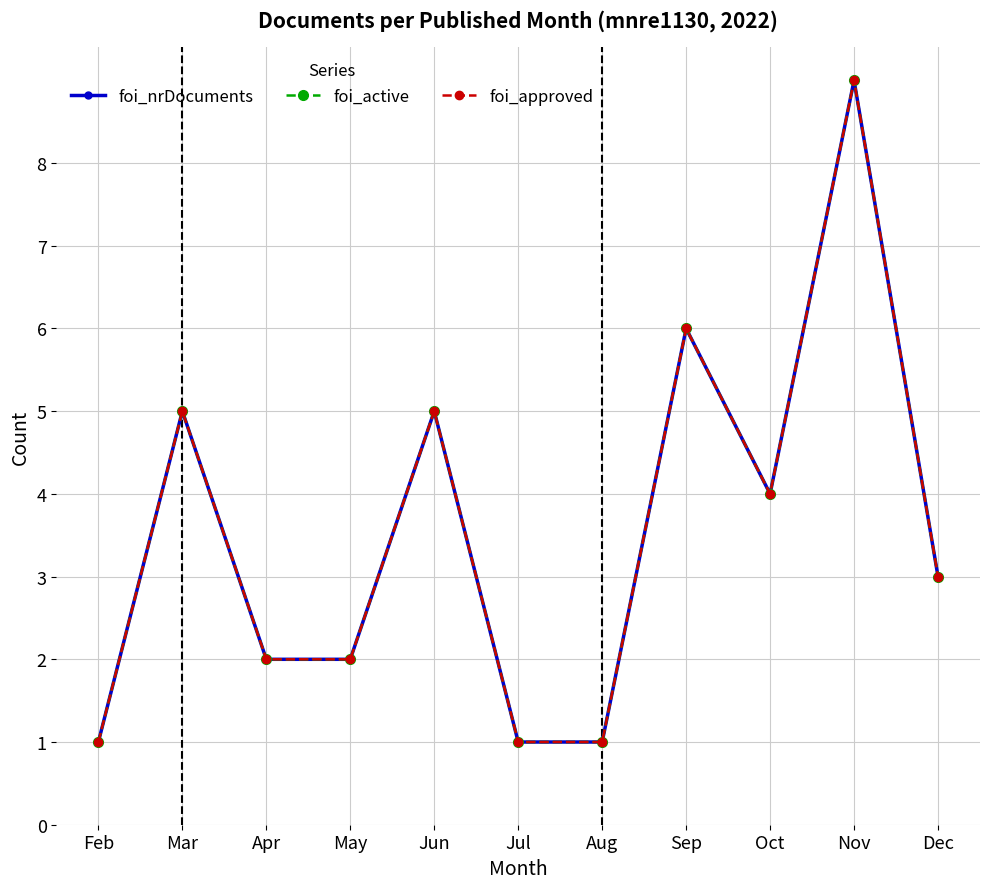

Is this an area chart (filled region under the line)?

No